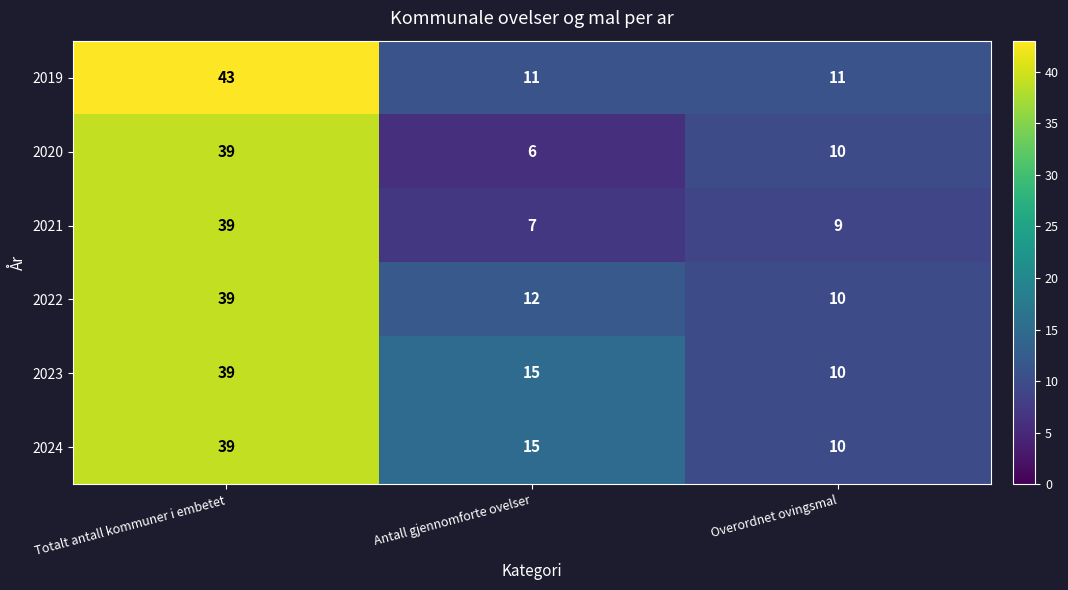

Rank the categories by 2020 value from highest to lowest.

Totalt antall kommuner i embetet, Overordnet ovingsmal, Antall gjennomforte ovelser